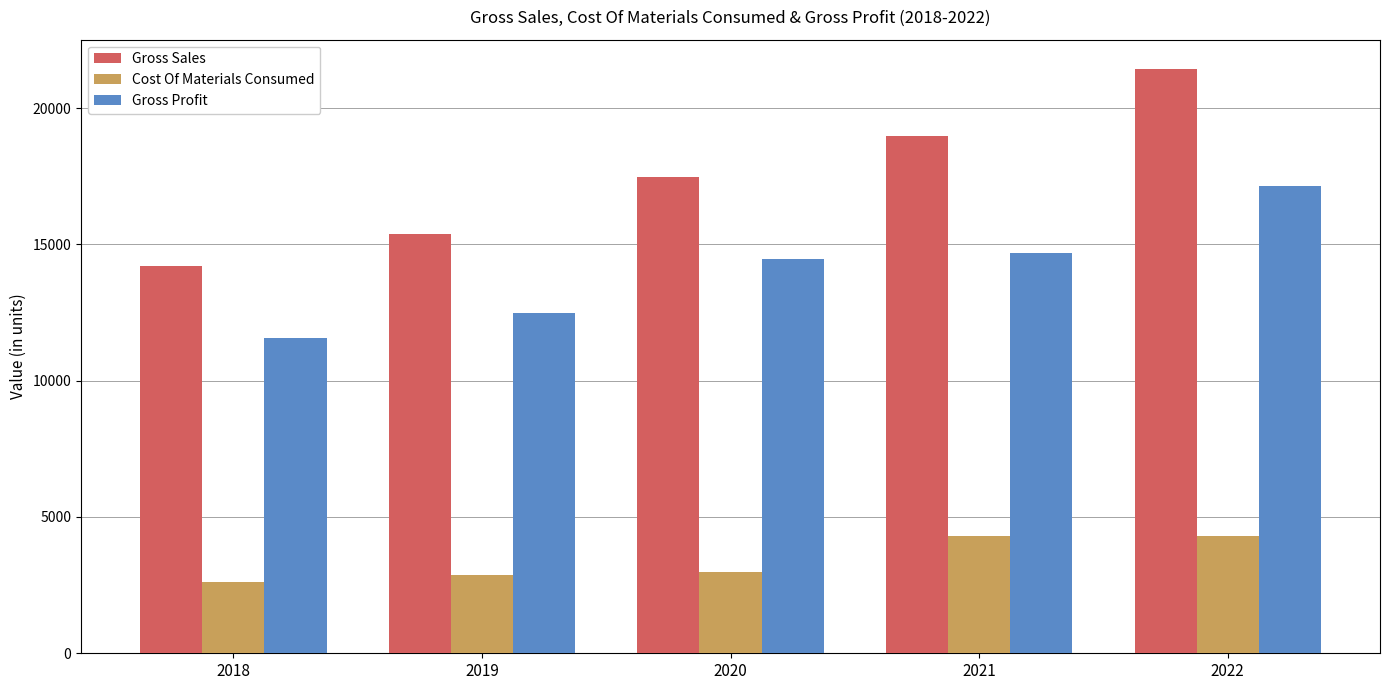

Which series has the widest spread of values?

Gross Sales